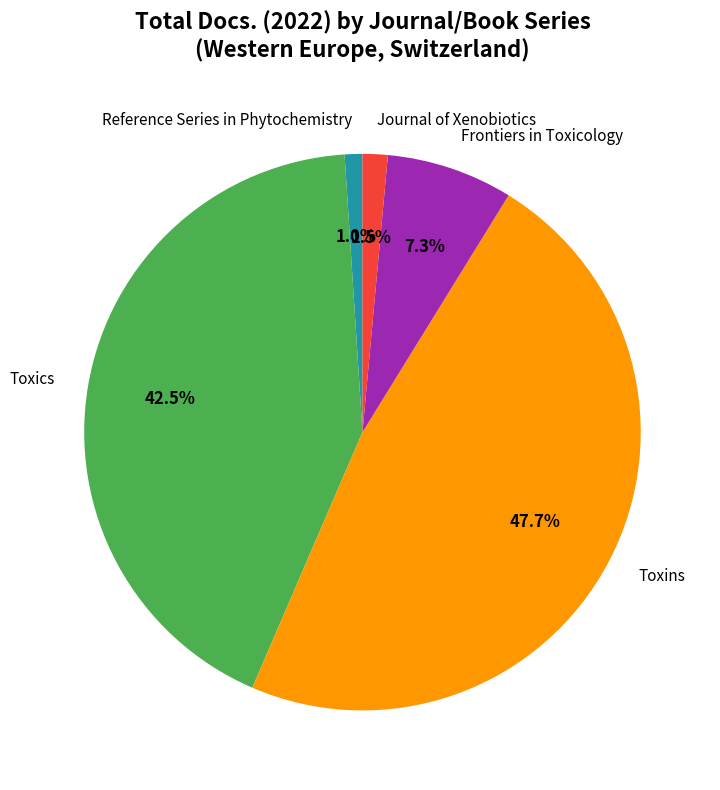

How many segments does this pie chart have?

5